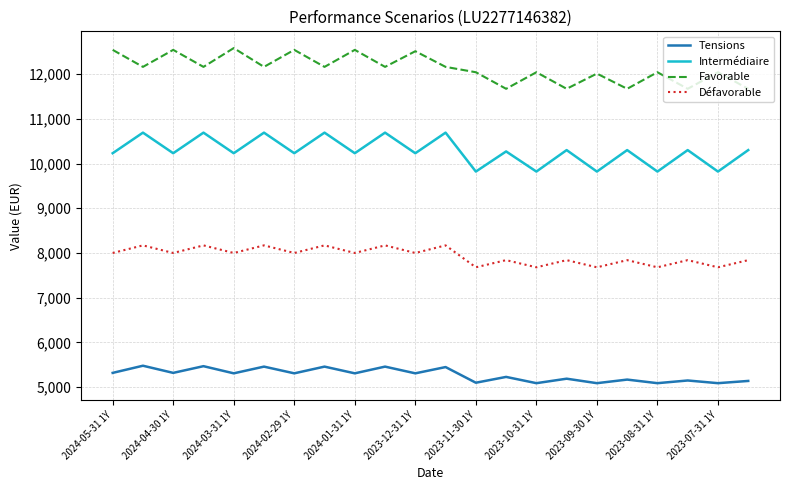

List the series in order of their overall mean, highest first.

Favorable, Intermédiaire, Défavorable, Tensions